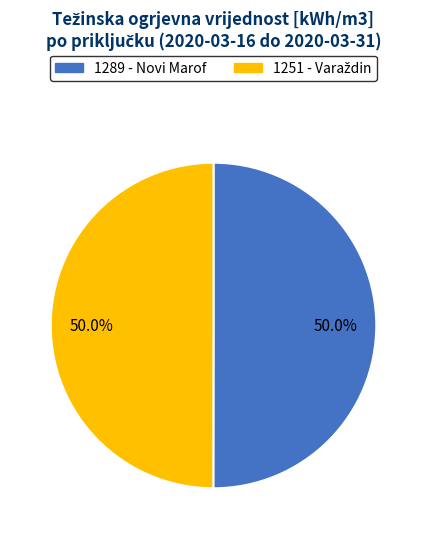

What portion of the pie excludes 1289 - Novi Marof?

50.0%